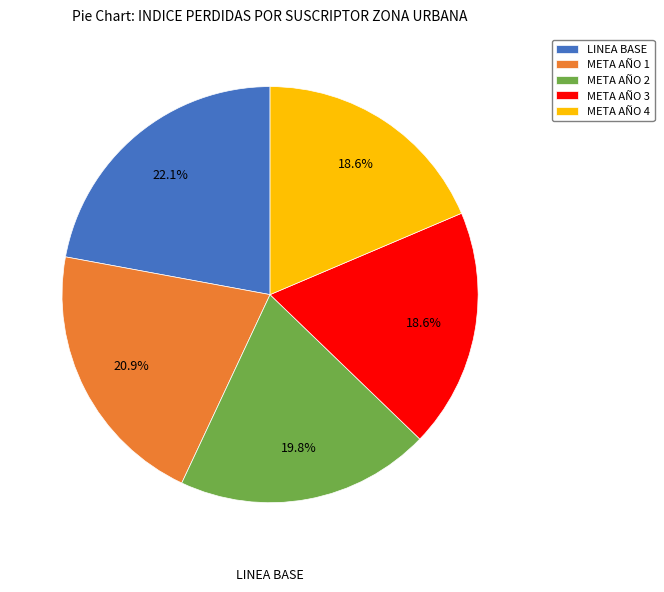

Does META AÑO 2 account for over 50% of the chart?

No